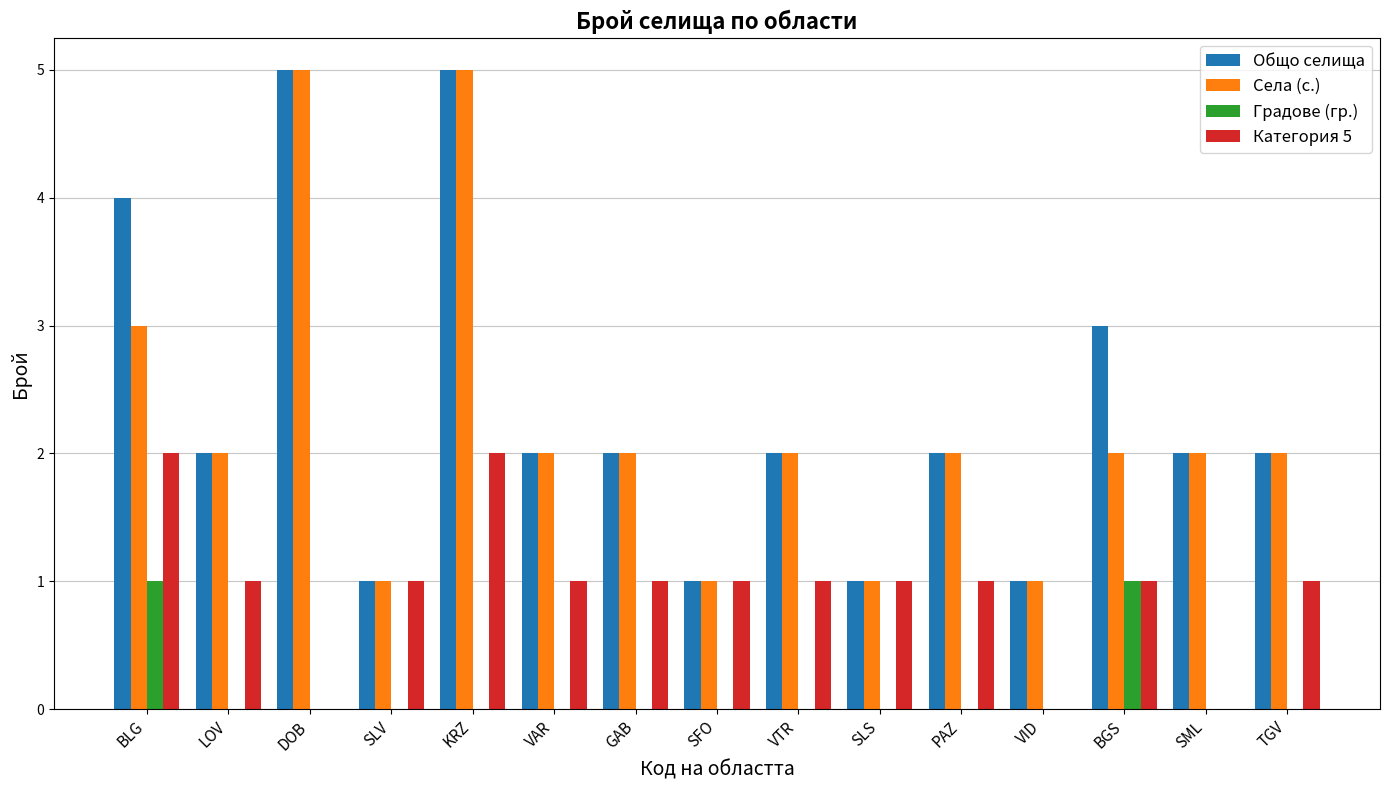

True or false: Градове (гр.) has a value of 0 at SLV.

True